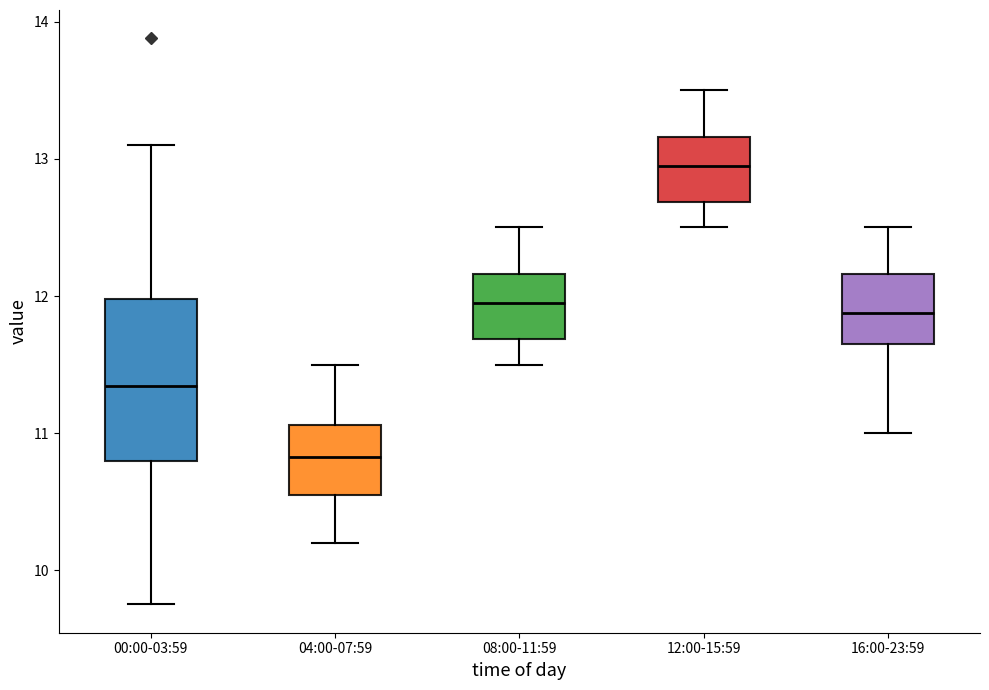

Which box is the tallest, from its lower edge to its upper edge?

00:00-03:59